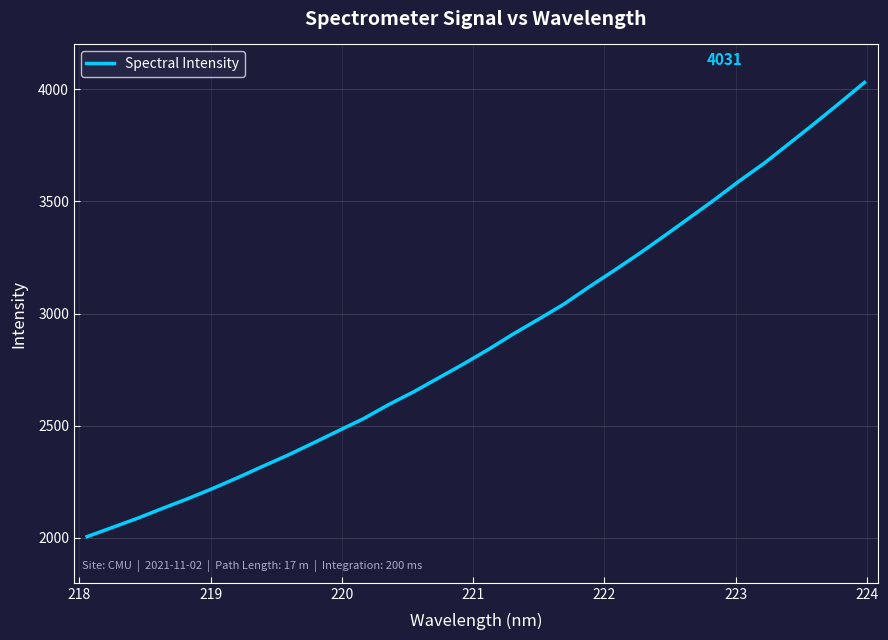

Count the number of categories in the chart.

32